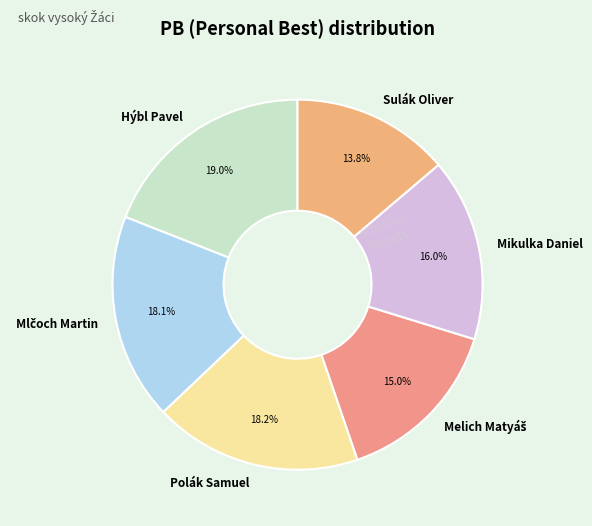

How many slices are in this pie chart?

6